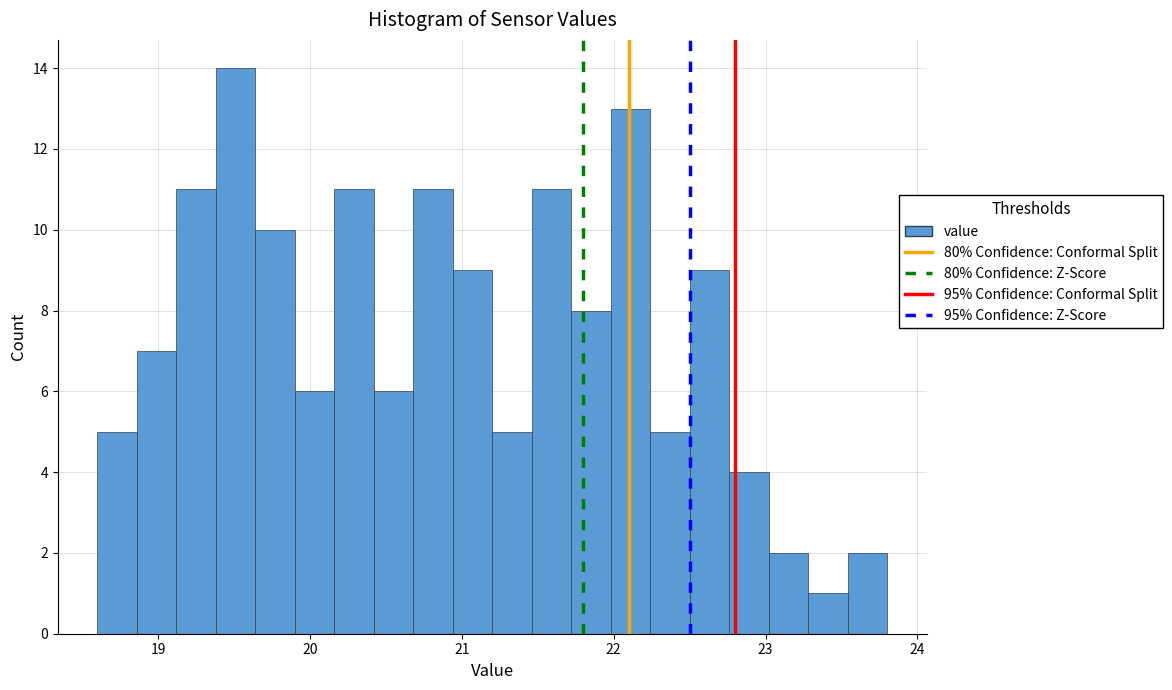

Around what value on the x-axis is the tallest bar? Give the approximate position of its centre, as read against the axis.

19.5